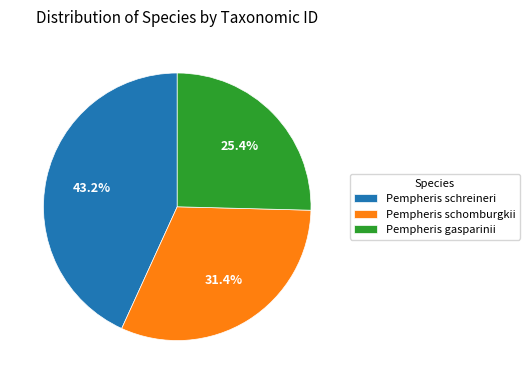

Is Pempheris schreineri the majority of the pie?

No